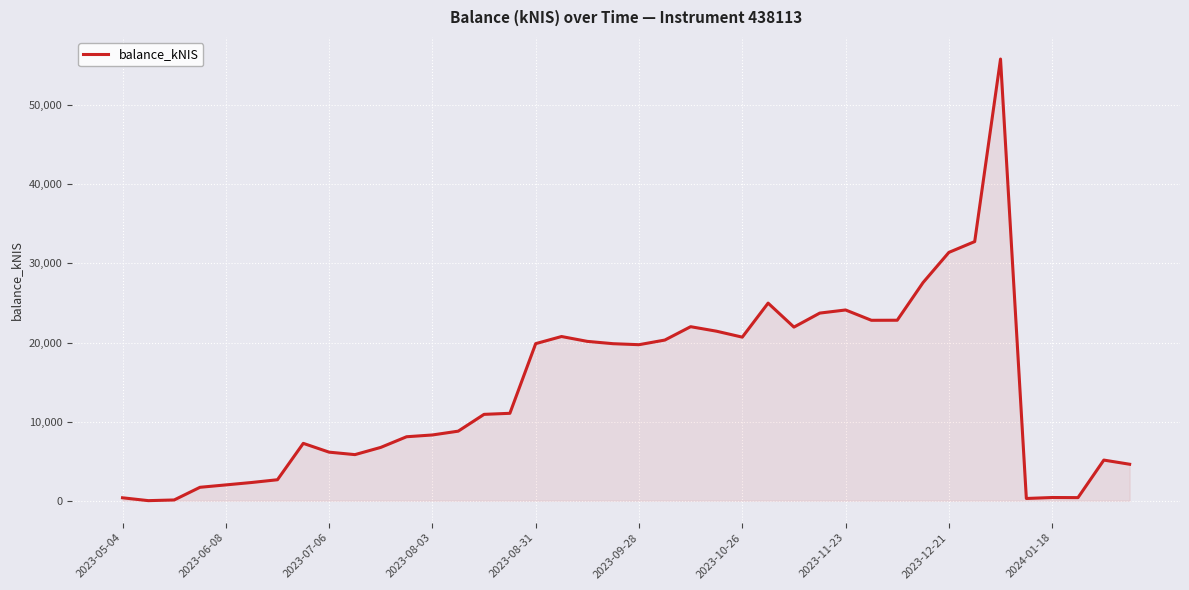

True or false: there are more than 1 points higher than both neighbors.

True